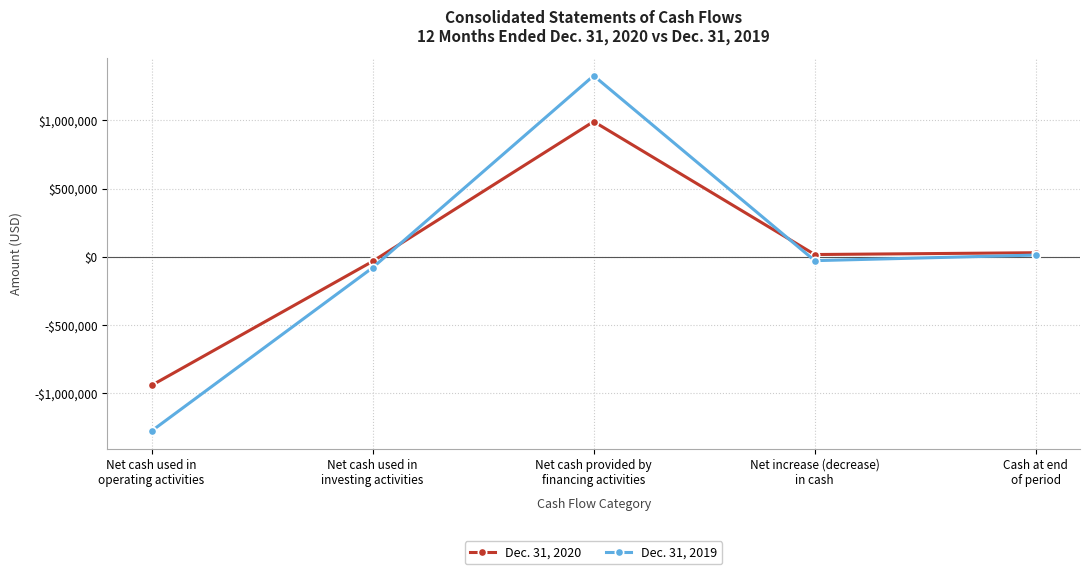

Where is Dec. 31, 2019 nearest to the value 25827?

Cash at end
of period